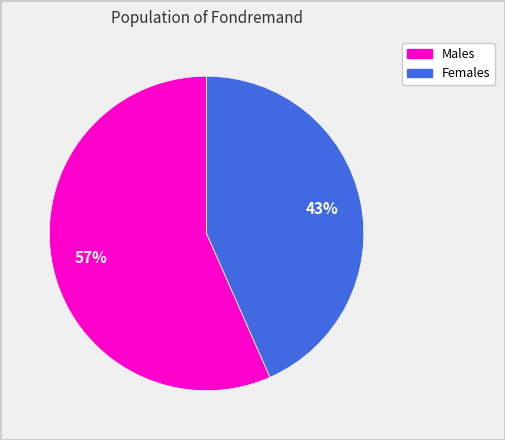

Does any single category account for the majority?

Yes